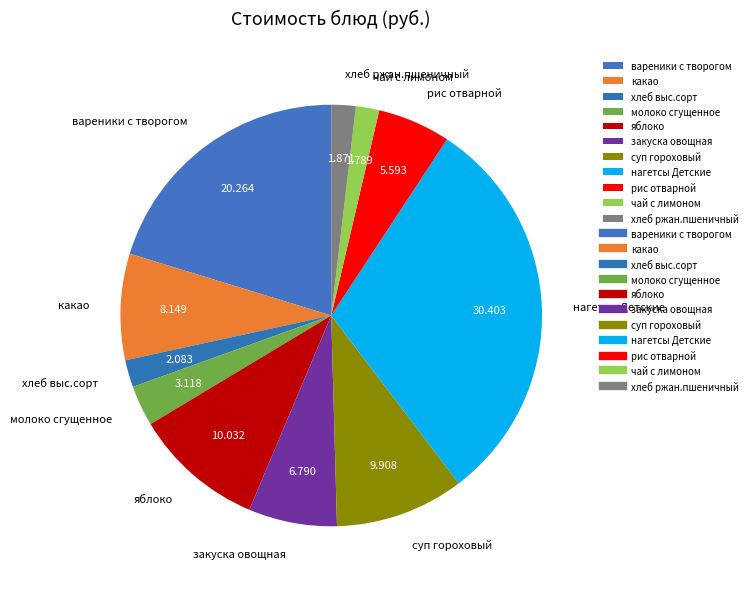

Which slice is the largest?

нагетсы Детские